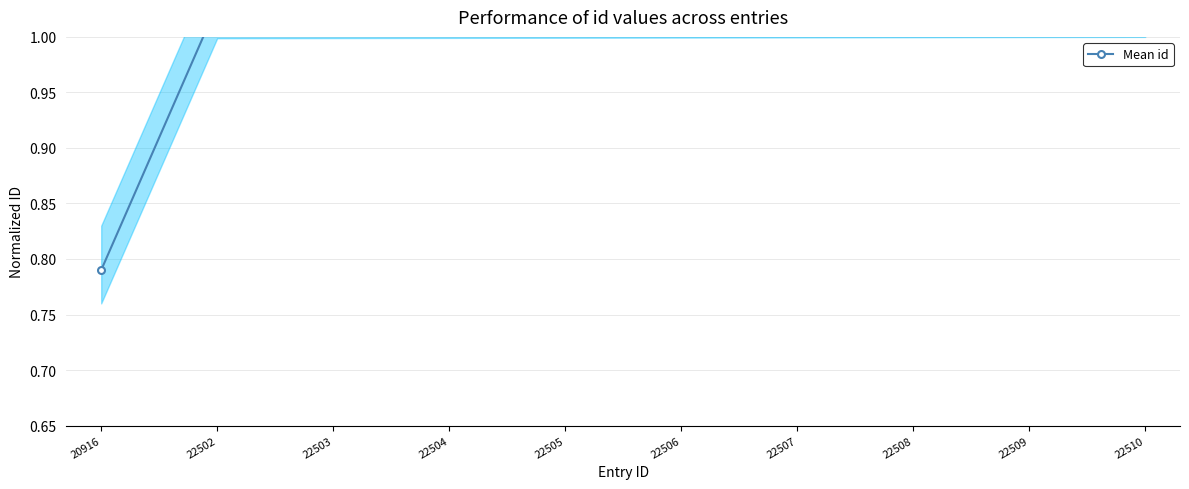

The chart shows a value of 1.0 at 22504. True or false?

True